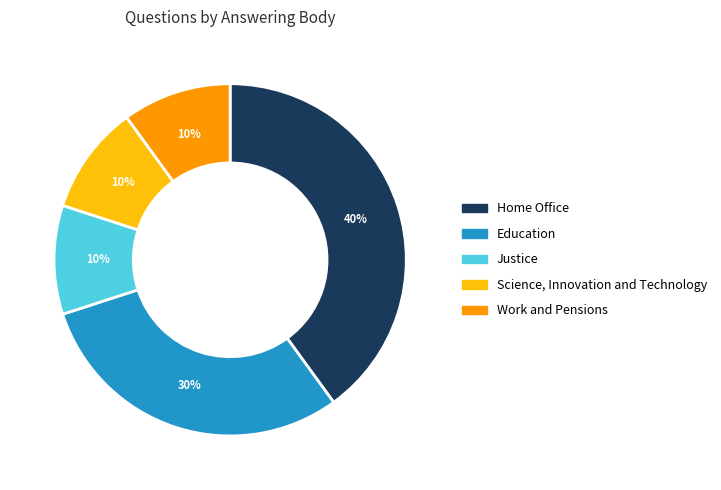

To the nearest percent, what is the average slice percentage?

20%